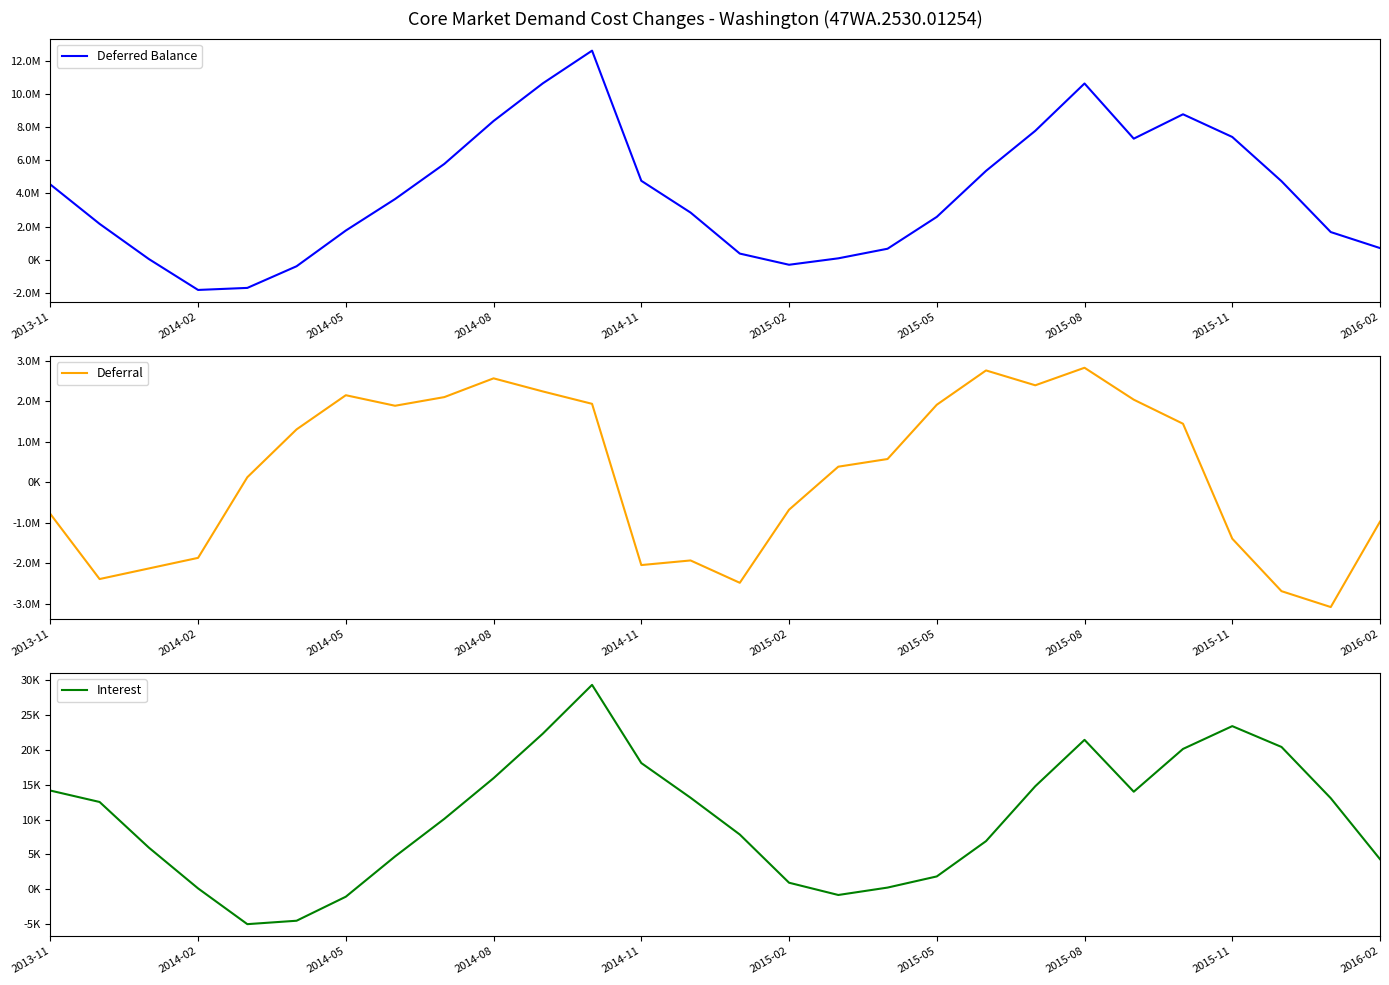

At 11, list the series in order from smallest to largest.

Interest, Deferral, Deferred Balance